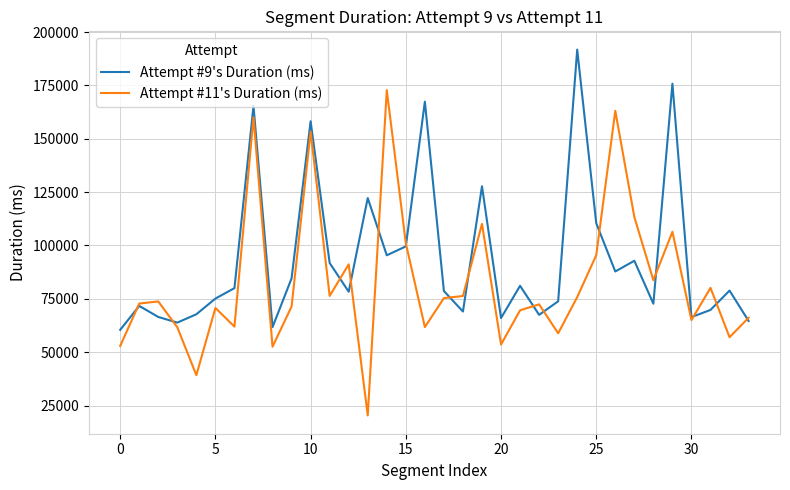

What are all the series names shown in the legend?

Attempt #9's Duration (ms), Attempt #11's Duration (ms)